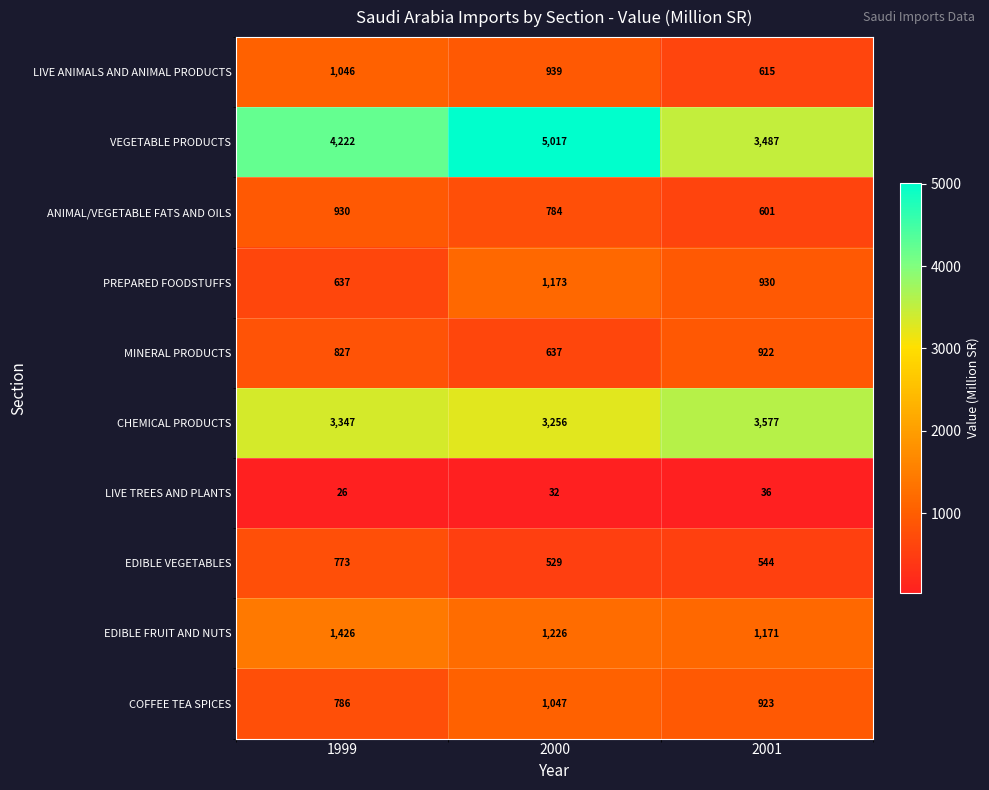

Reading left to right, what are all the values shown in this chart?

LIVE ANIMALS AND ANIMAL PRODUCTS: 1046	939	615
VEGETABLE PRODUCTS: 4222	5017	3487
ANIMAL/VEGETABLE FATS AND OILS: 930	784	601
PREPARED FOODSTUFFS: 637	1173	930
MINERAL PRODUCTS: 827	637	922
CHEMICAL PRODUCTS: 3347	3256	3577
LIVE TREES AND PLANTS: 26	32	36
EDIBLE VEGETABLES: 773	529	544
EDIBLE FRUIT AND NUTS: 1426	1226	1171
COFFEE TEA SPICES: 786	1047	923